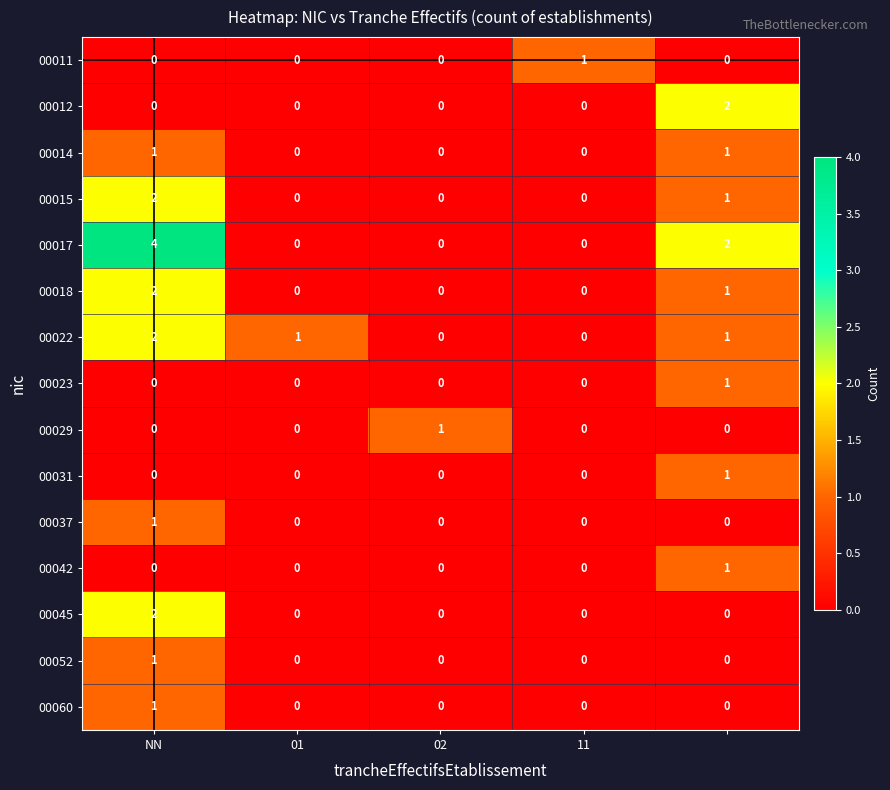

Which series has the largest range (max minus min)?

00017